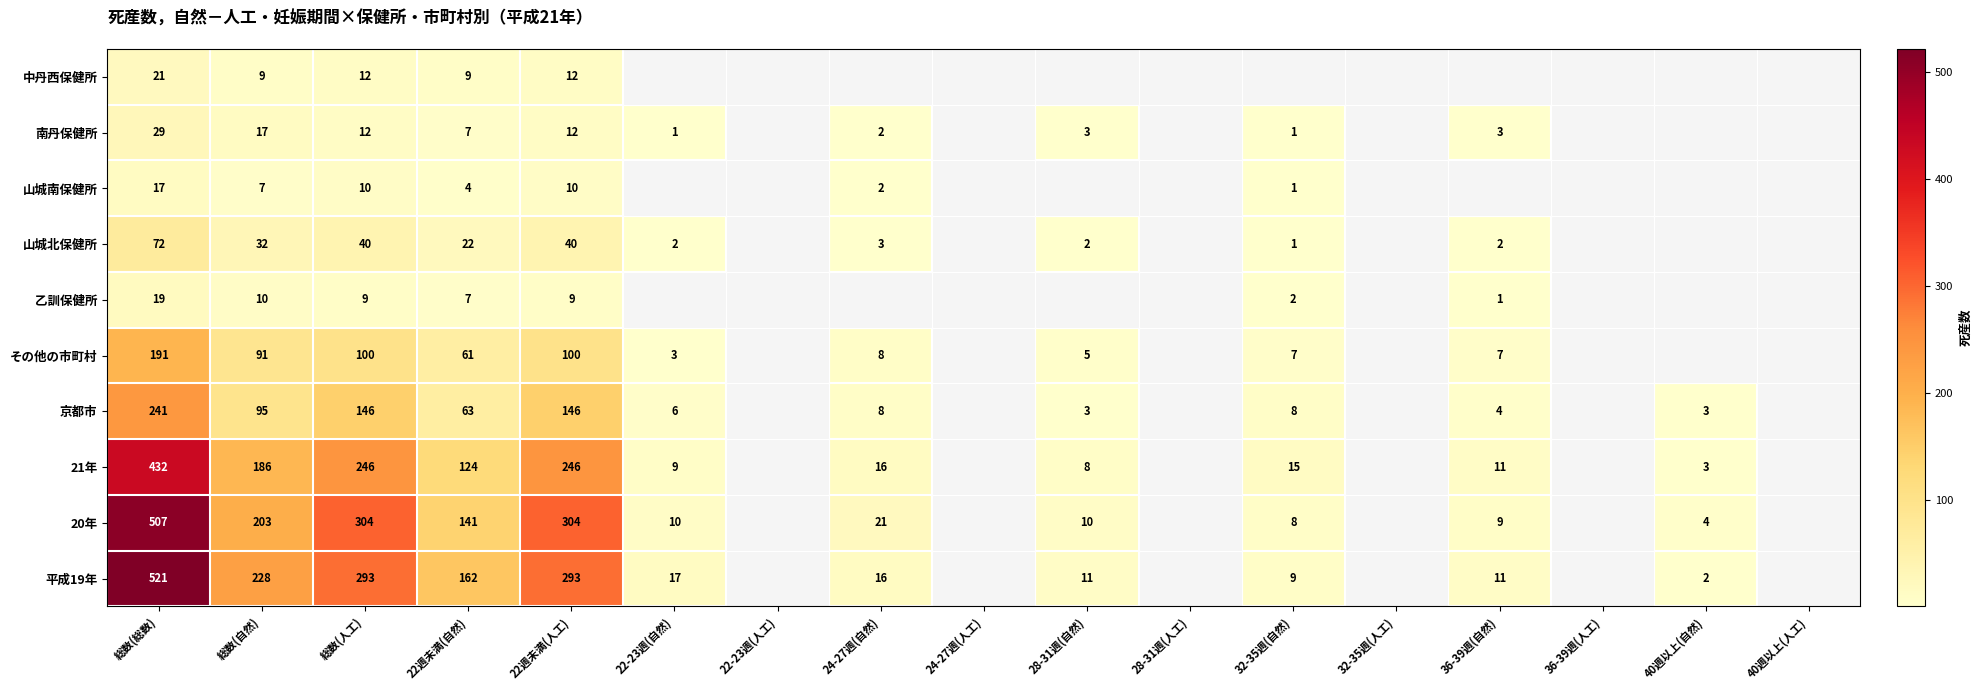

How many series are shown in this chart?

10